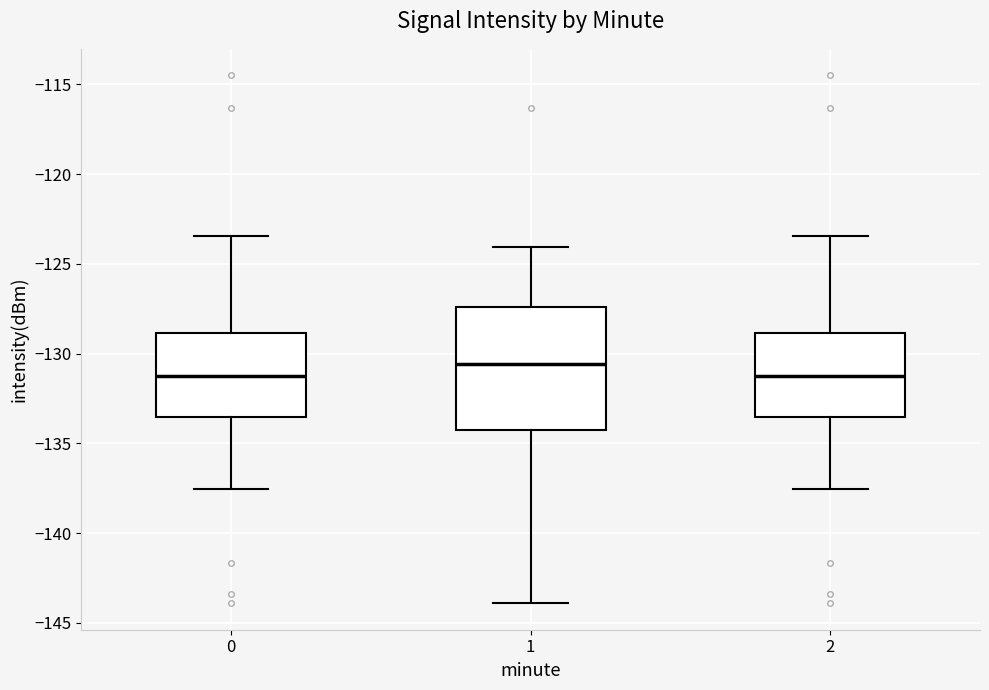

Which box has the highest median line?

1